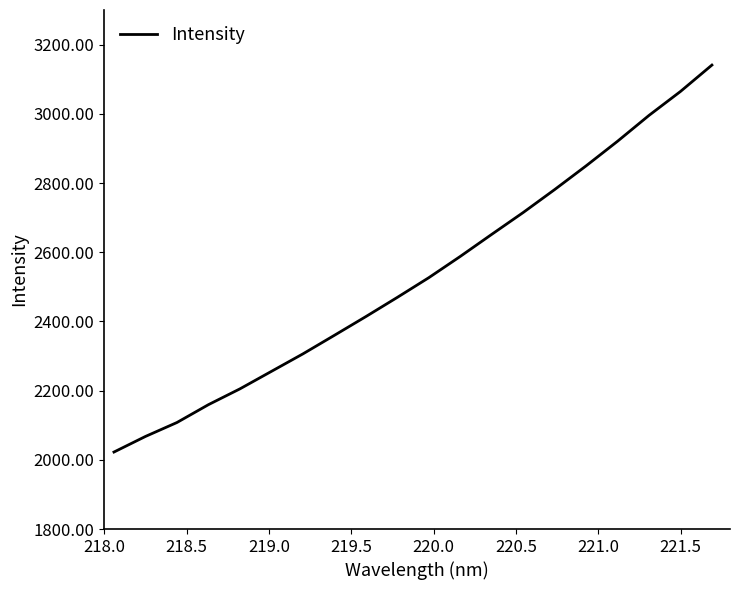

Is this an area chart (filled region under the line)?

No